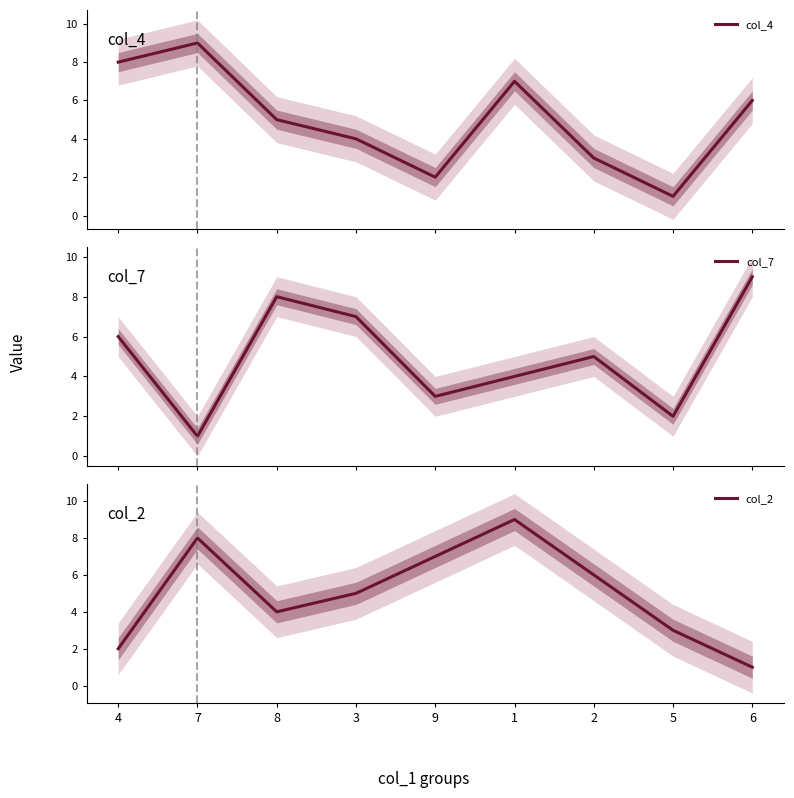

At which category is the sum across all series the highest?

1